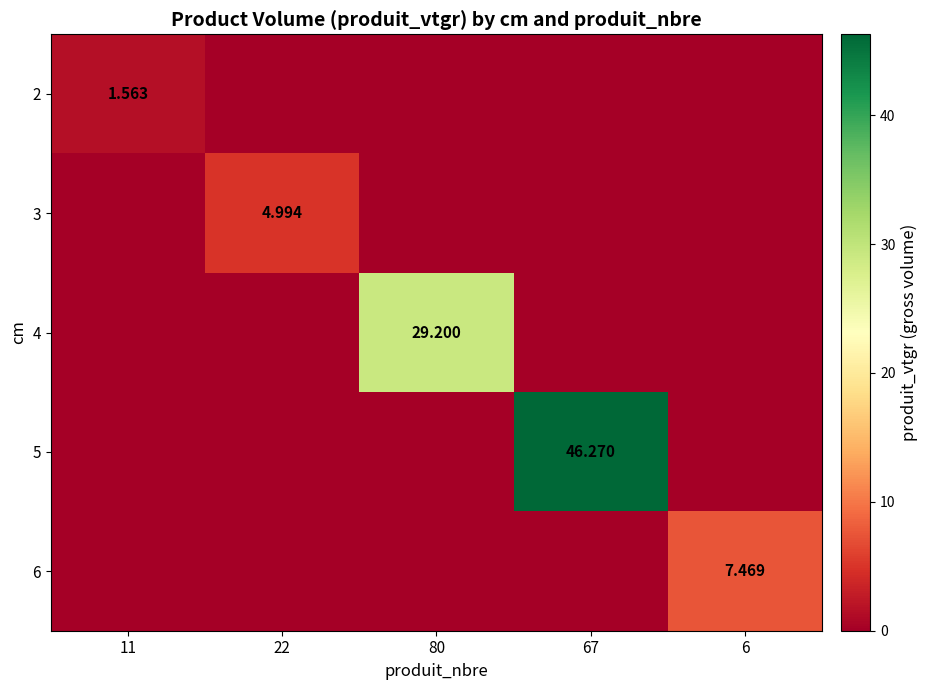

What is the sum of all 3 values?

5.0